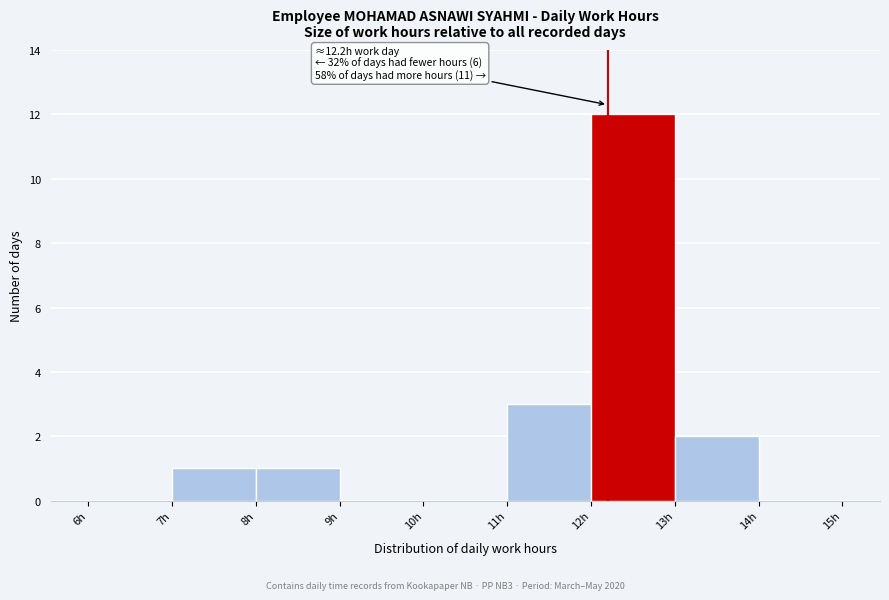

Which range on the x-axis has the tallest bar?

12 to 13